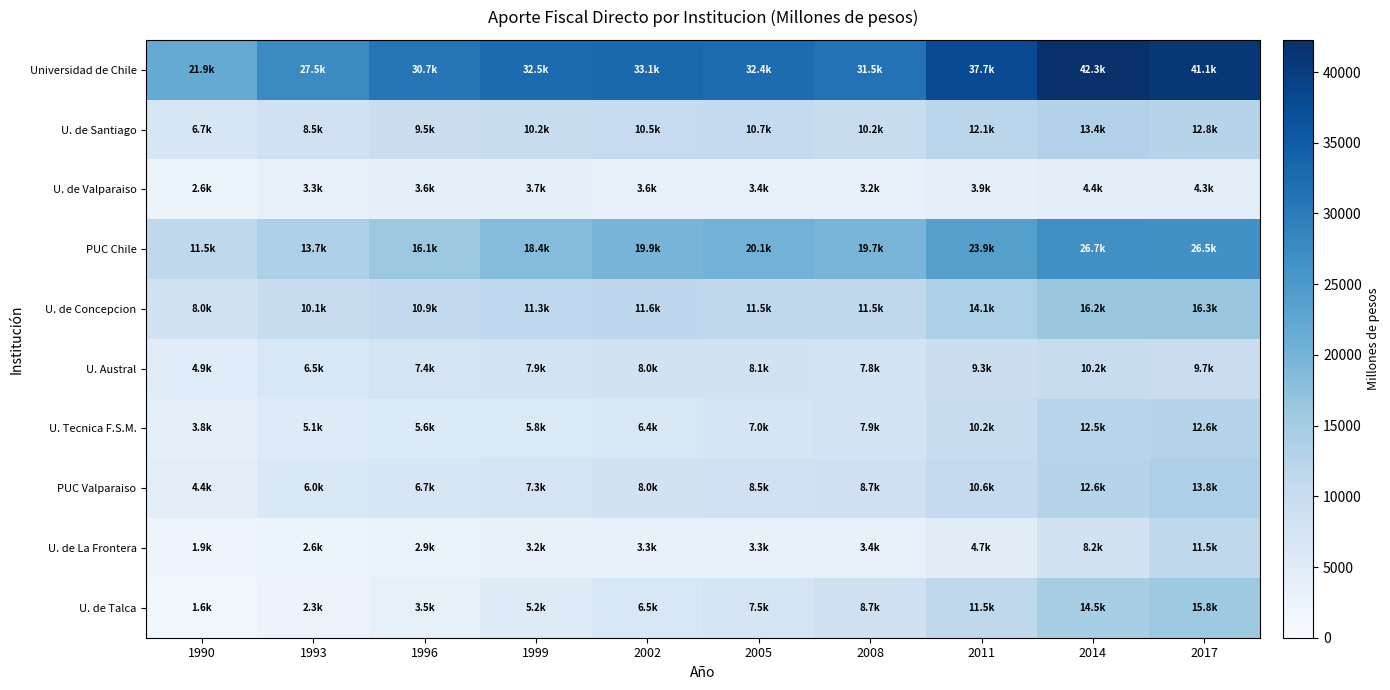

What is the spread (max minus min) of values at 1993?

25144.4